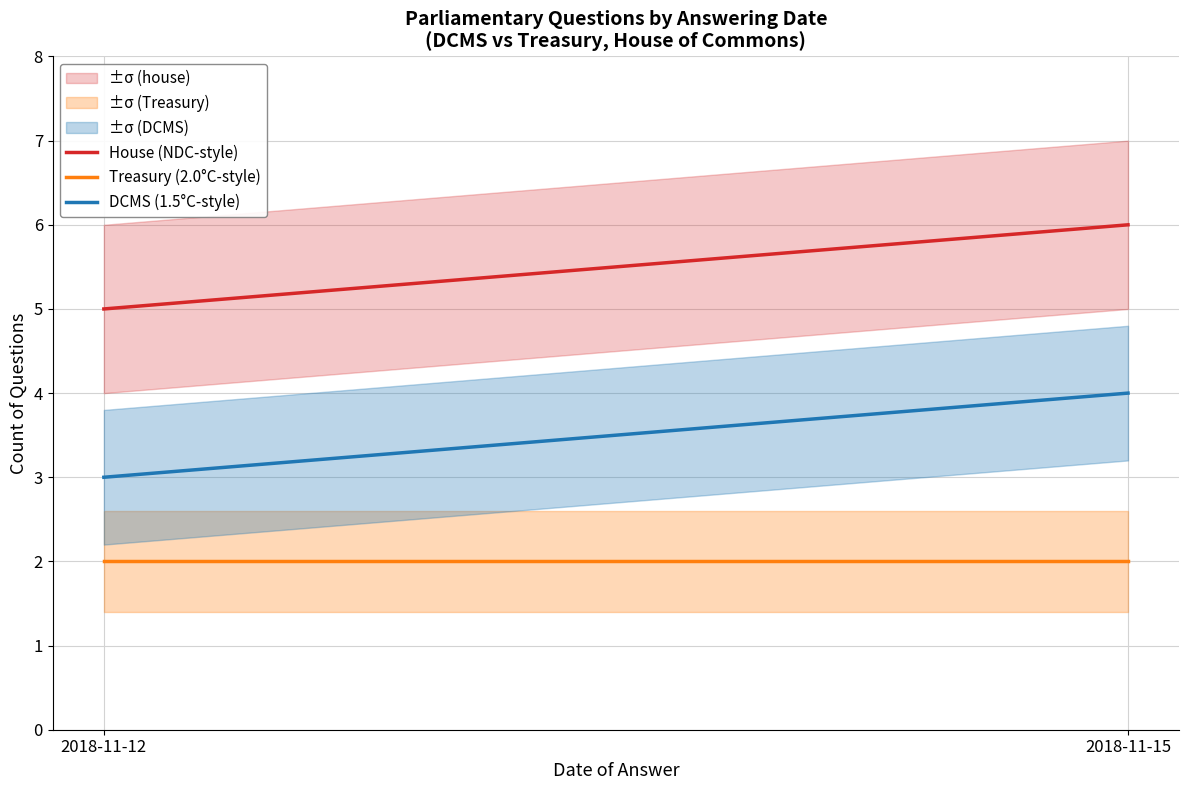

How many lines are shown in the chart?

3